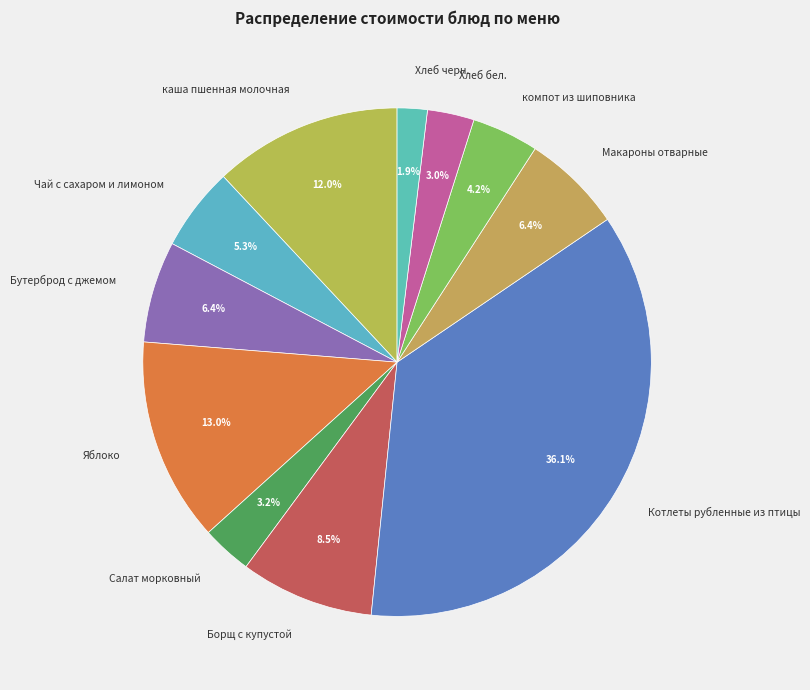

Combined, do Хлеб черн. and Бутерброд с джемом account for over 50%?

No